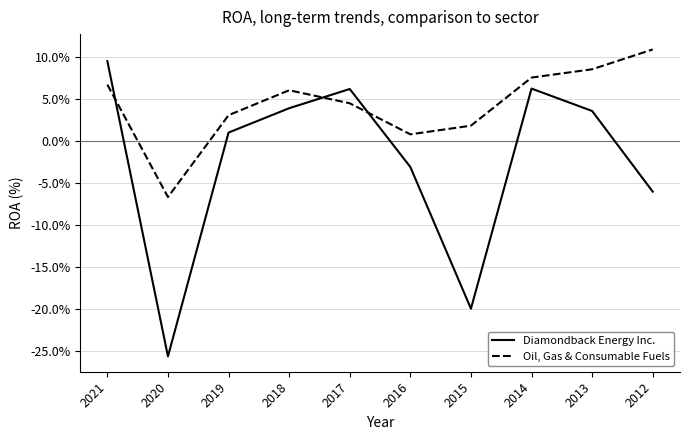

Does the chart have visible grid lines?

Yes